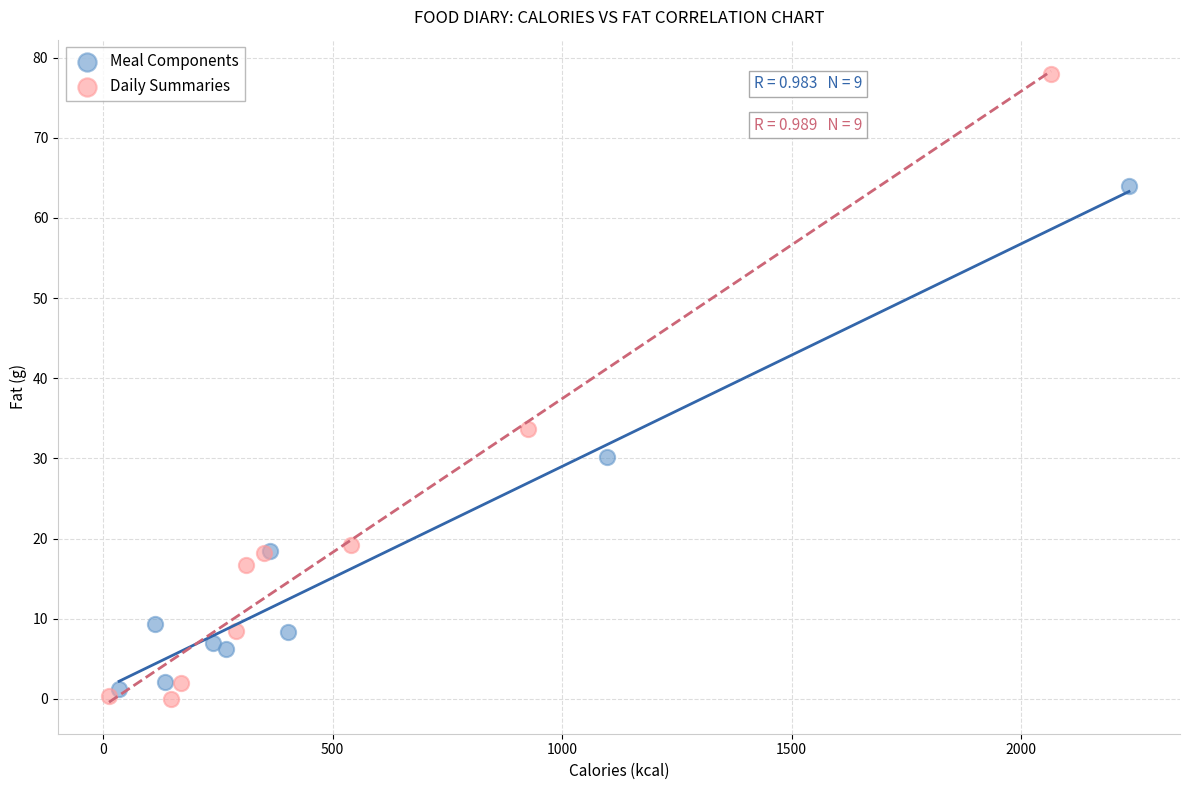

Which series reaches the minimum Y coordinate?

Daily Summaries